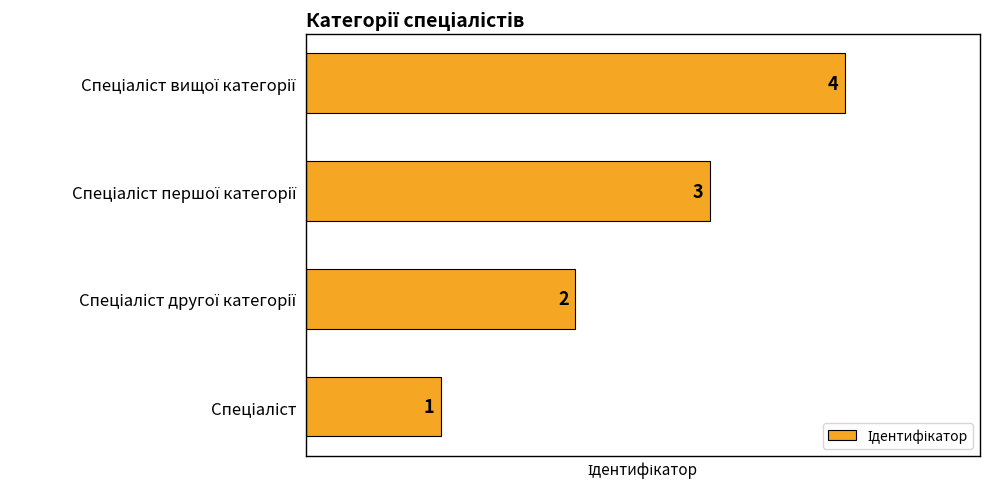

How many values are between 2 and 4?

3